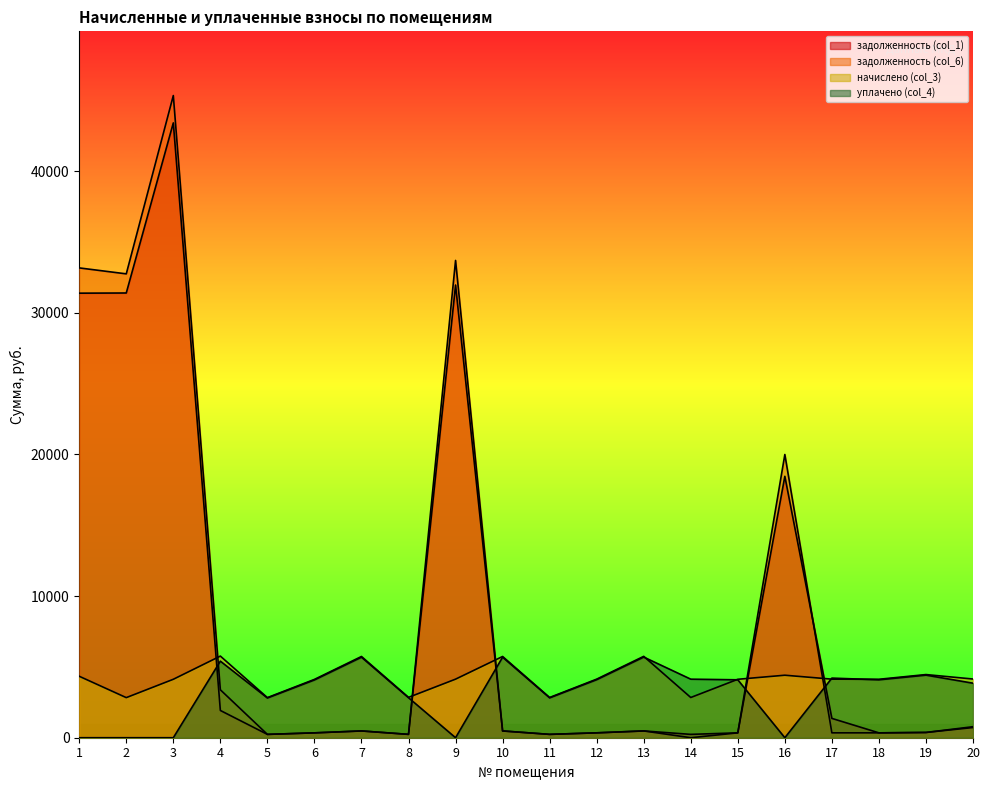

Which series has the largest total across all categories?

задолженность (col_6)